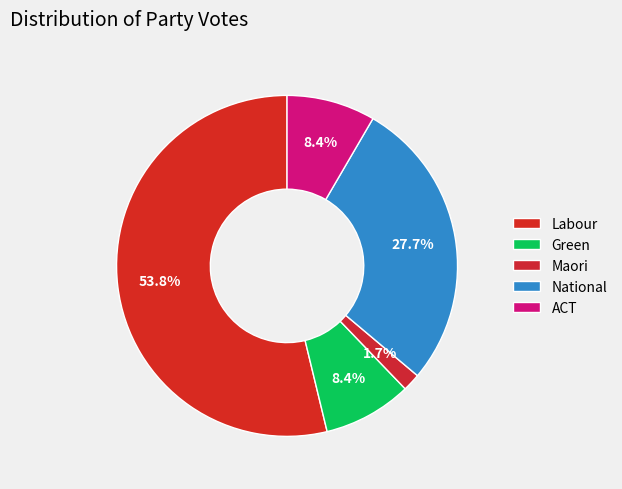

To the nearest percent, what percentage of the pie is Green?

8%